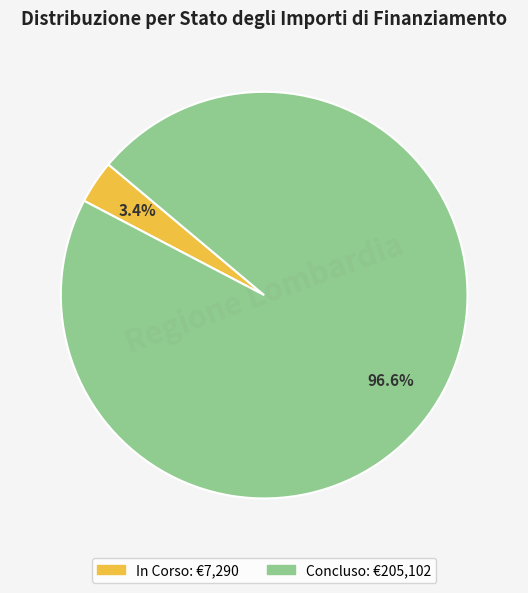

Is the sum of In Corso and Concluso greater than half?

Yes